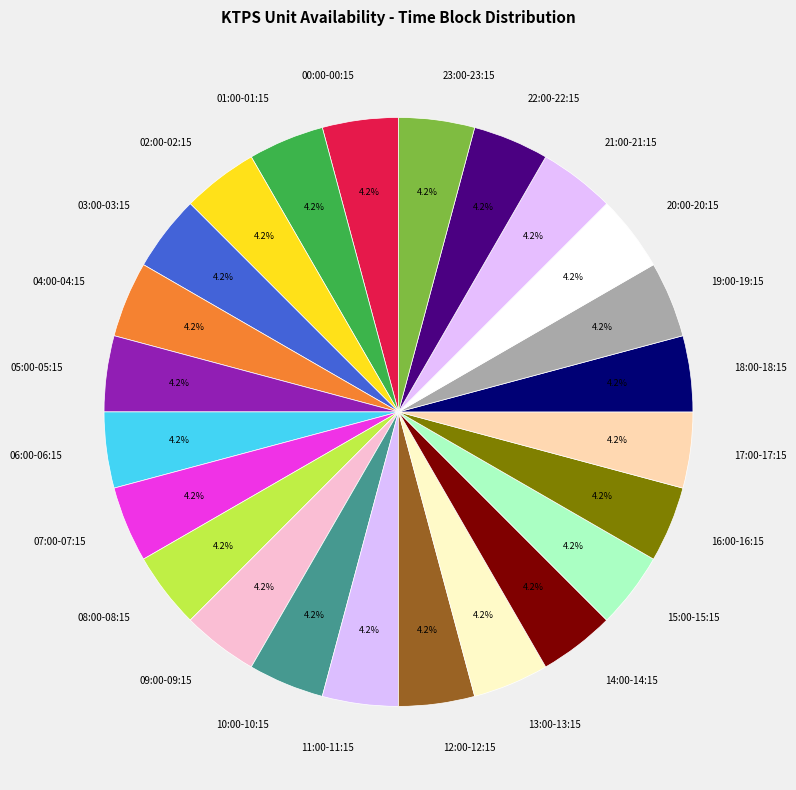

Does any single category account for the majority?

No